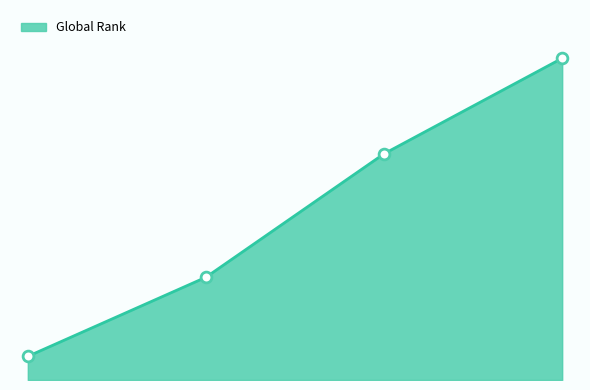

Is this an area chart (filled region under the line)?

Yes